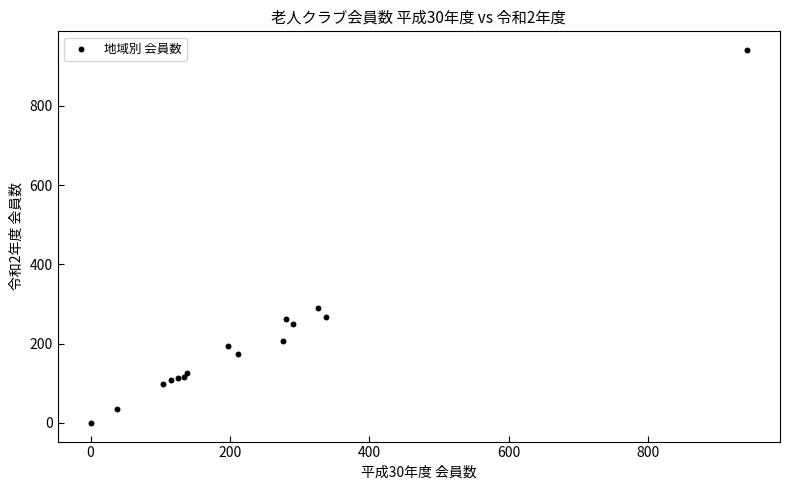

What Y value in the scatter plot is closest to 470?

290